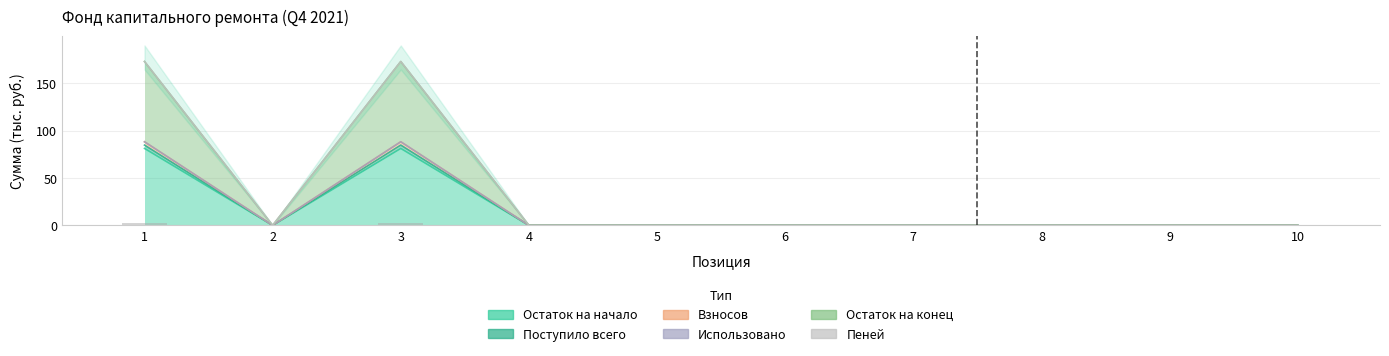

What is the value of the Взносов bar at the 3rd from the left?

172.8